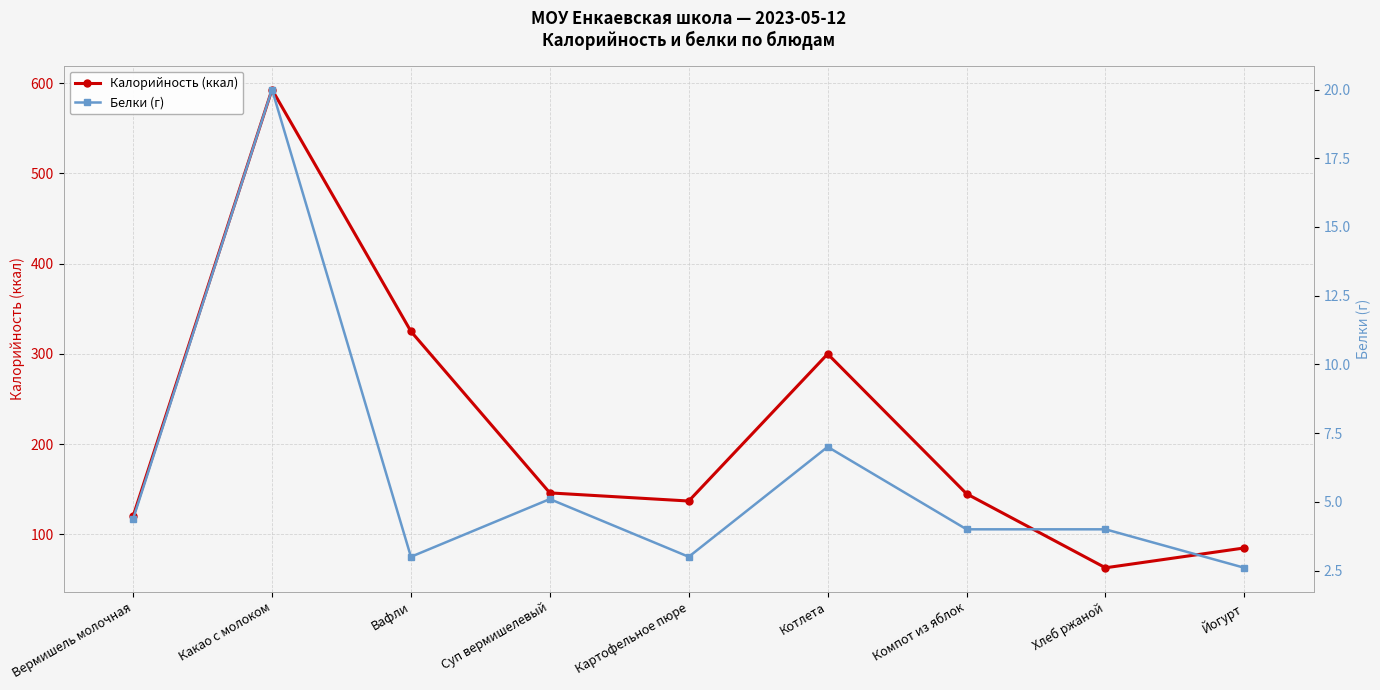

Which category has the lowest value in the Калорийность (ккал) series?

Хлеб ржаной